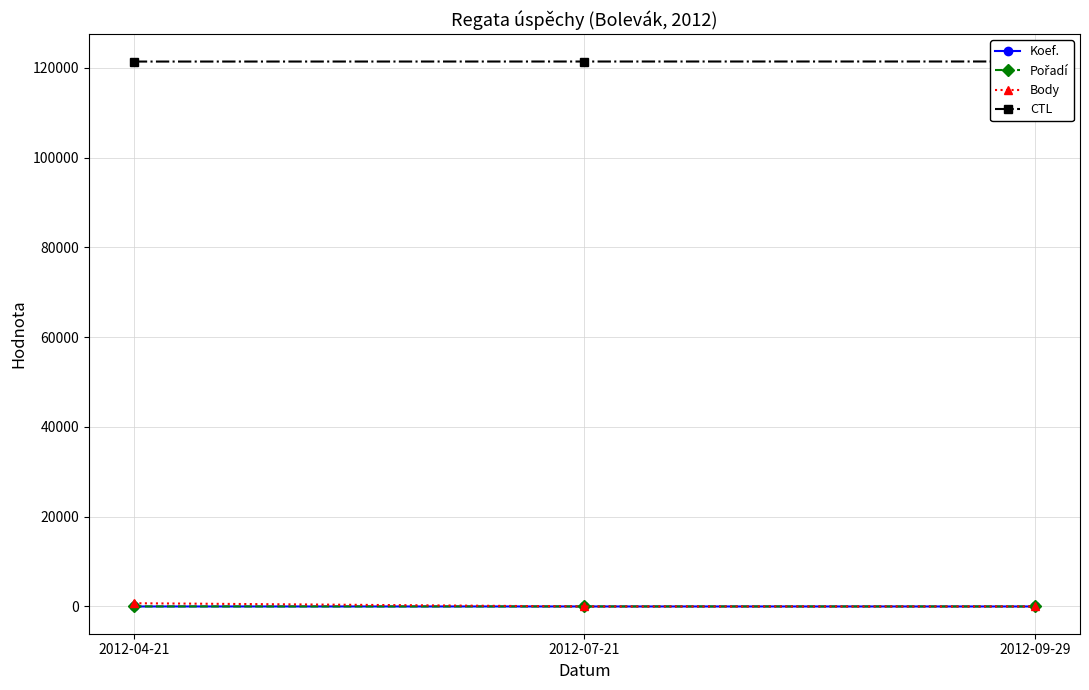

Reading left to right, transcribe all the data shown in this chart.

Koef.: 4	2	0
Pořadí: 10	5	0
Body: 721	0	0
CTL: 121402	121410	121415